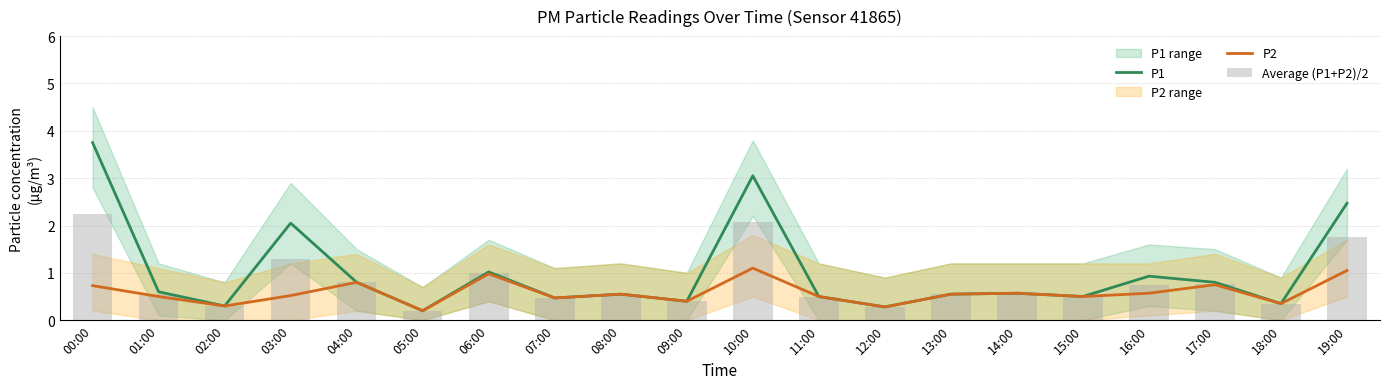

How many groups of bars are there?

20